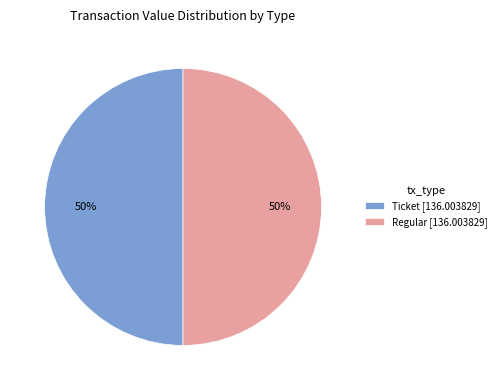

How many segments does this pie chart have?

2